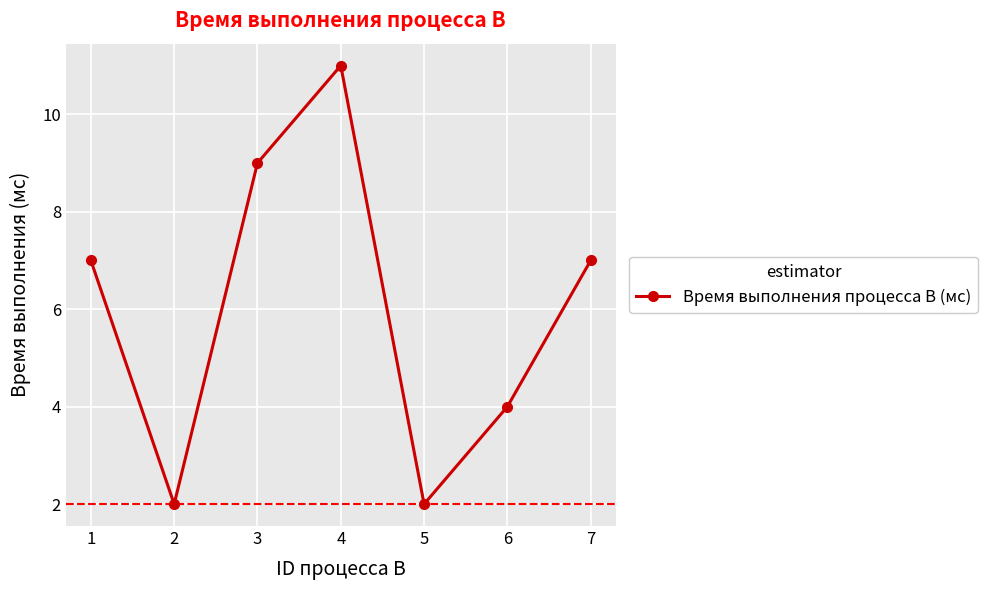

Which label corresponds to the largest value in the chart?

4